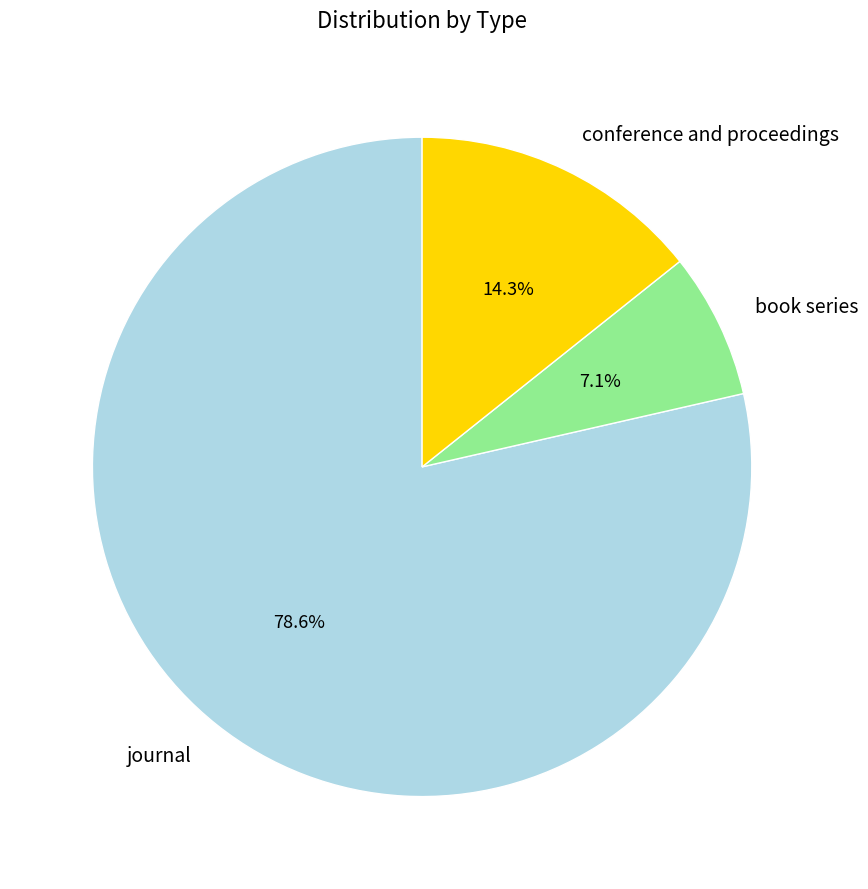

Rank the categories by value from highest to lowest.

journal, conference and proceedings, book series